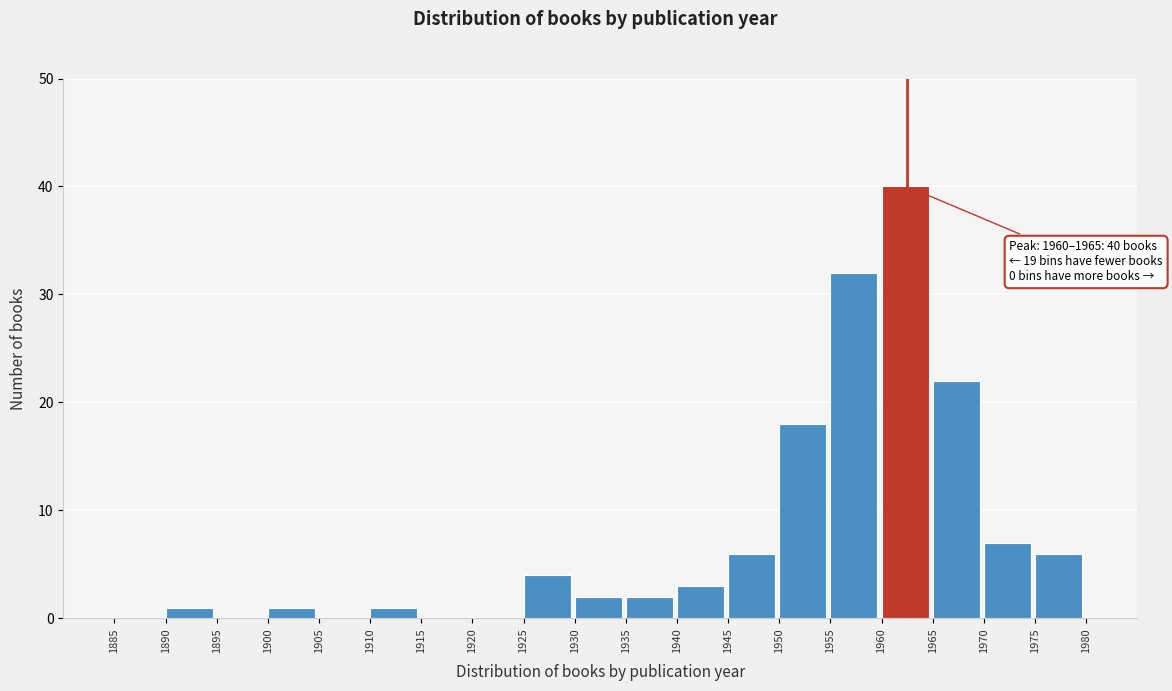

Over which range of the x-axis is the bar tallest?

1960 to 1965